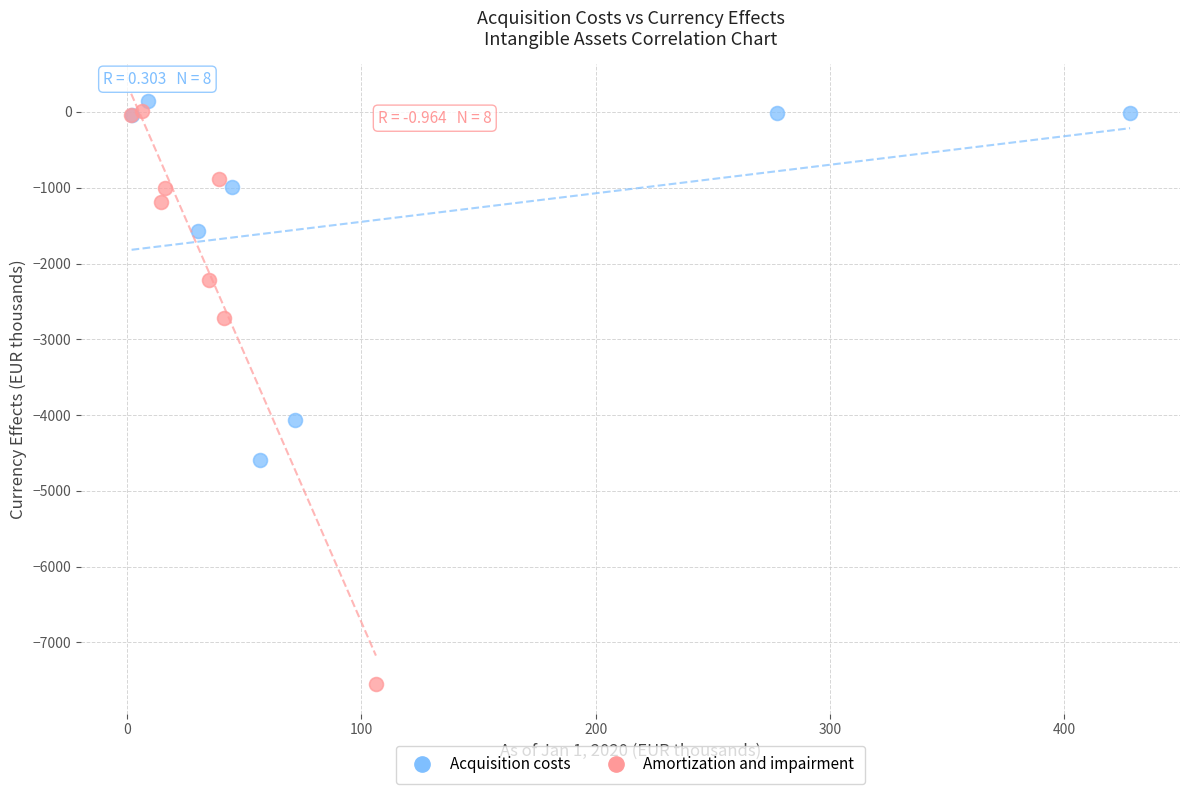

Which series has the widest spread of Y values?

Amortization and impairment